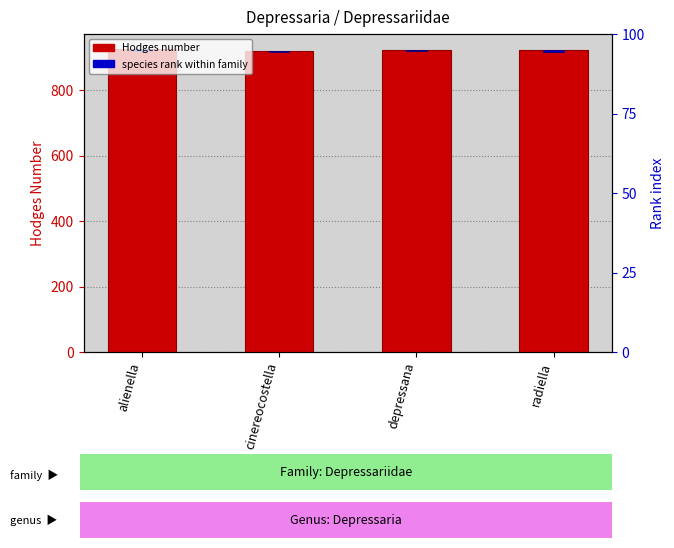

At how many categories does at least one series exceed 253?

4